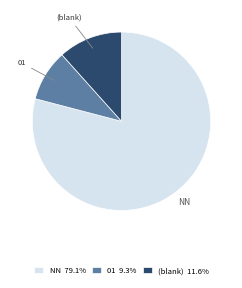

What is the ratio of the value at (blank) 11.6% to the value at 01 9.3%?

1.2